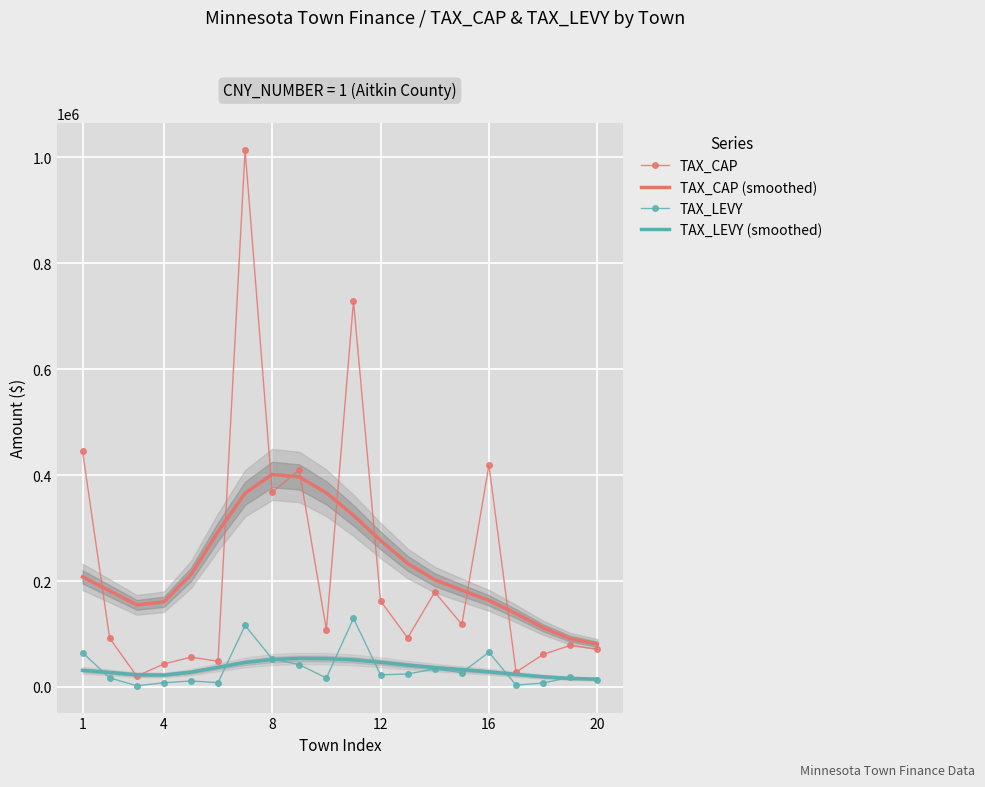

Is this an area chart (filled region under the line)?

No